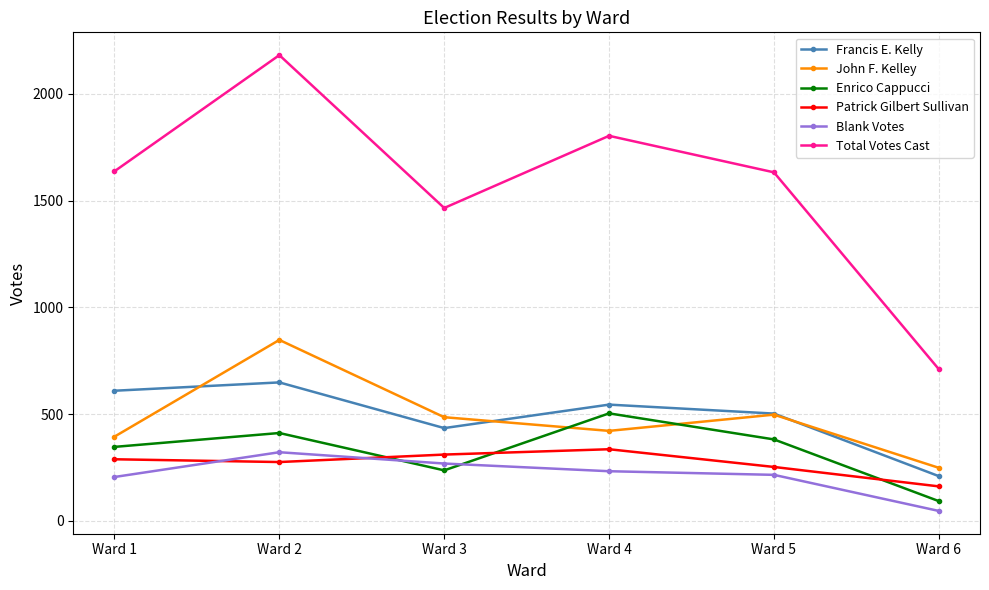

At which label does Blank Votes first exceed 232?

Ward 2